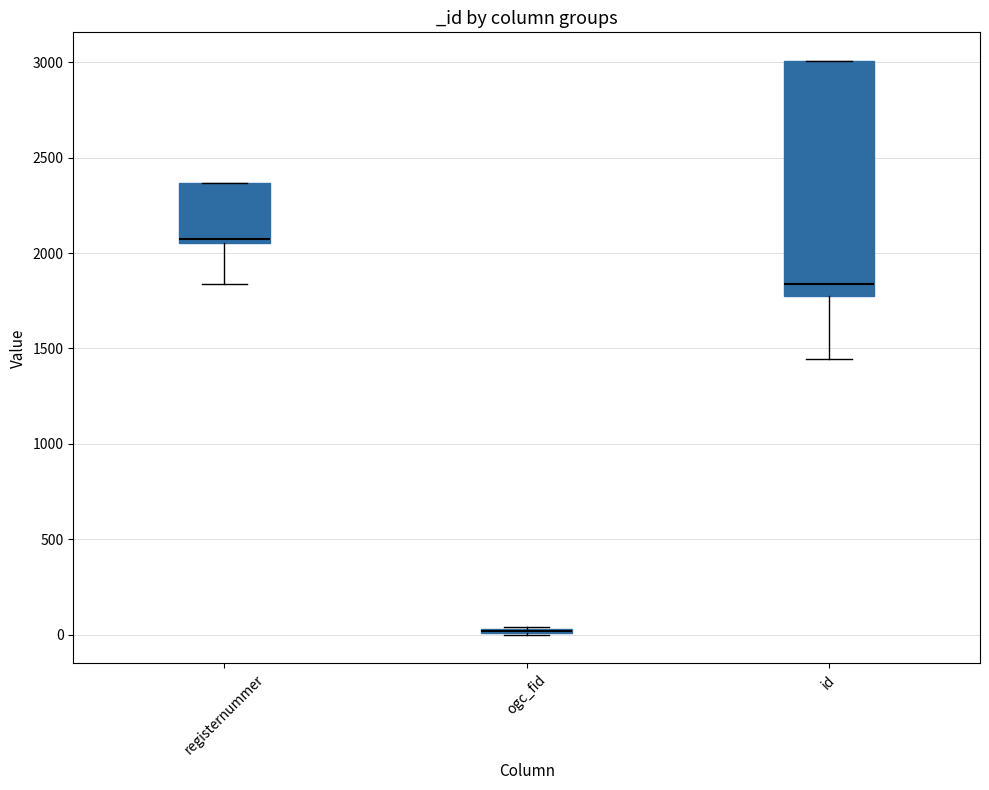

Reading left to right, transcribe this box plot: for each box, give where its median line is, the range the box spans, and where its two whiskers end, as read against the y-axis. The values are not printed on the chart, so give them approximately, as read against the axis.

registernummer: median 2050 (just above the box's lower edge), box 2050 to 2350, whiskers 1850 to 2350
ogc_fid: box collapsed to a line at 0, whiskers 0 to 50
id: median 1850, box 1800 to 3000, whiskers 1450 to 3000